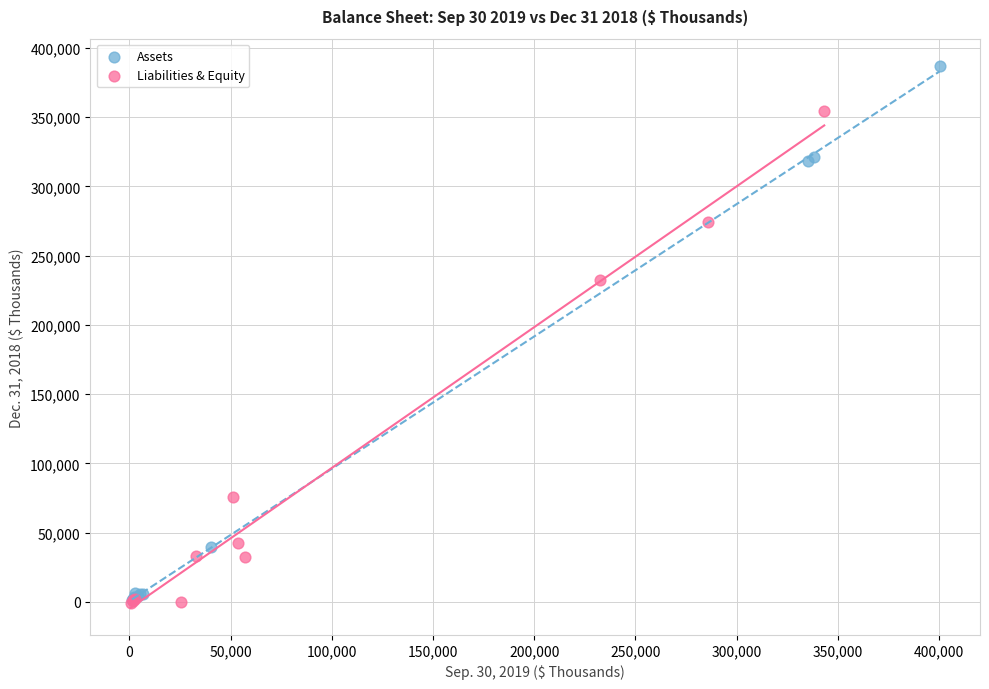

Which series contains the highest Y value?

Assets